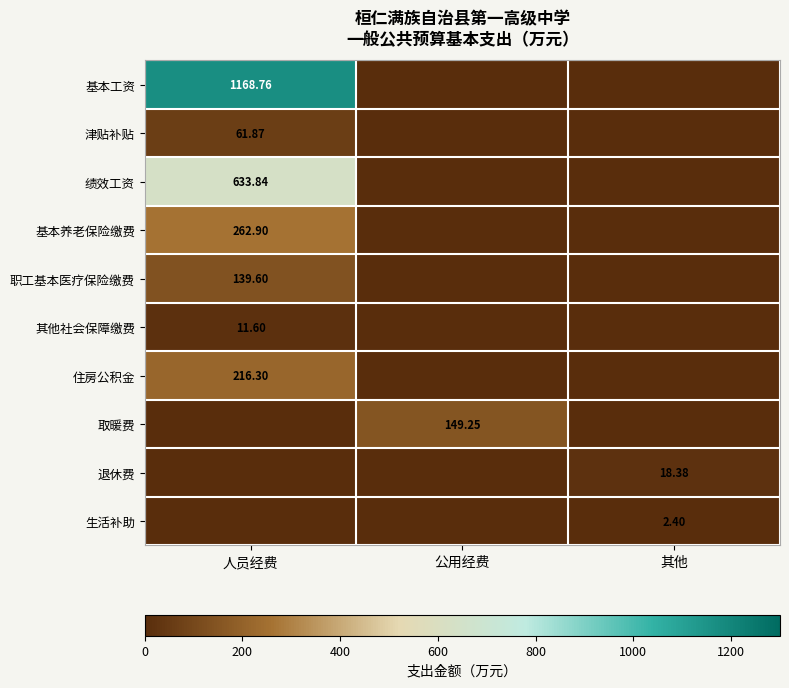

What is the sum of the 职工基本医疗保险缴费 values at 其他 and 人员经费?

139.6